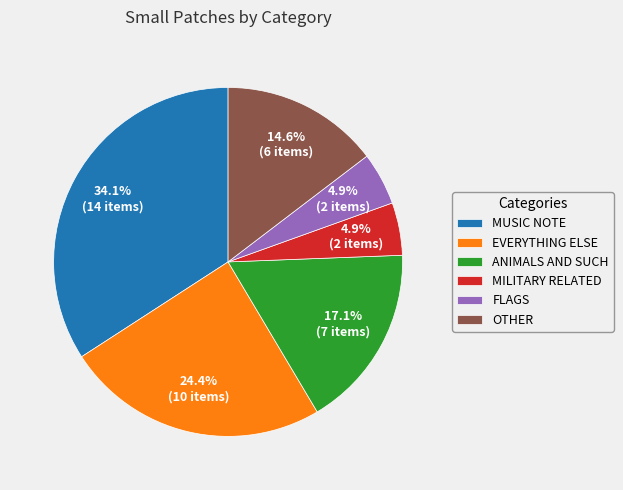

What is the ratio of the value at MILITARY RELATED to the value at FLAGS?

1.0